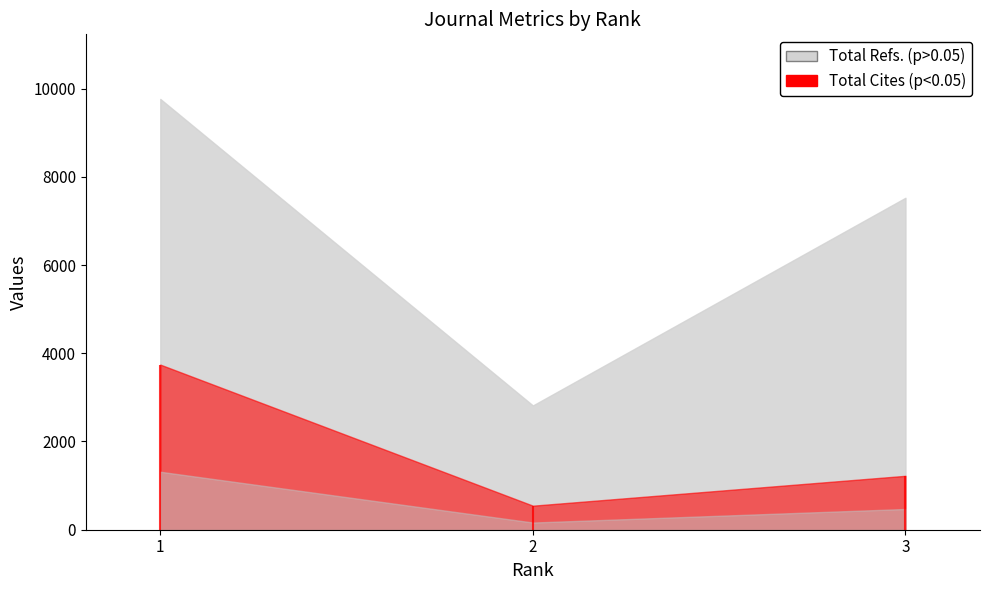

Is it true that Total Refs. equals 4937 at 3?

False